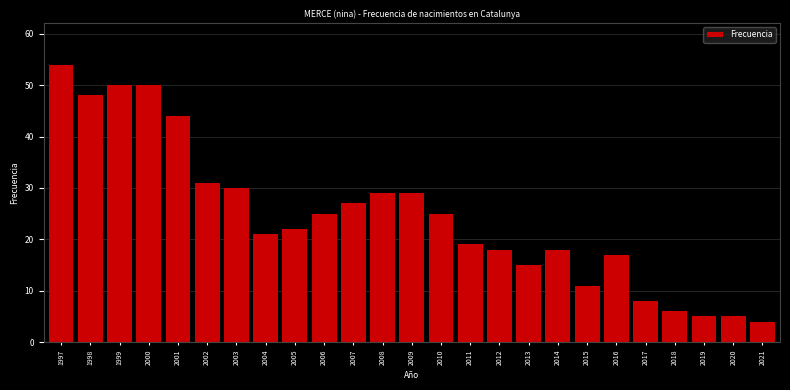

Reading left to right, transcribe all the data shown in this chart.

1997=54	1998=48	1999=50	2000=50	2001=44	2002=31	2003=30	2004=21	2005=22	2006=25	2007=27	2008=29	2009=29	2010=25	2011=19	2012=18	2013=15	2014=18	2015=11	2016=17	2017=8	2018=6	2019=5	2020=5	2021=4